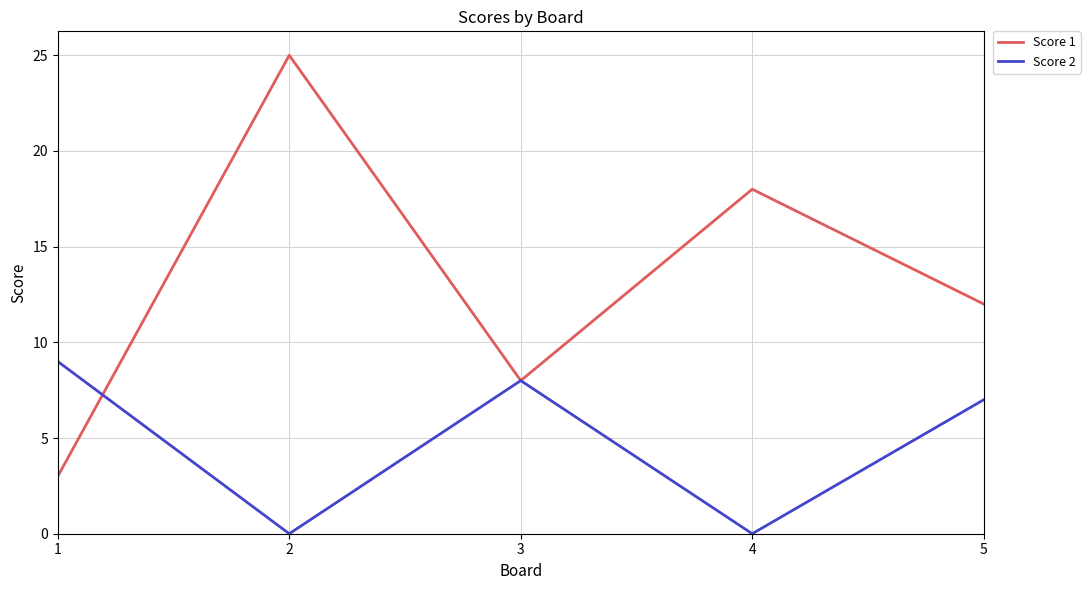

The Score 1 series shows 1 at 1. True or false?

False